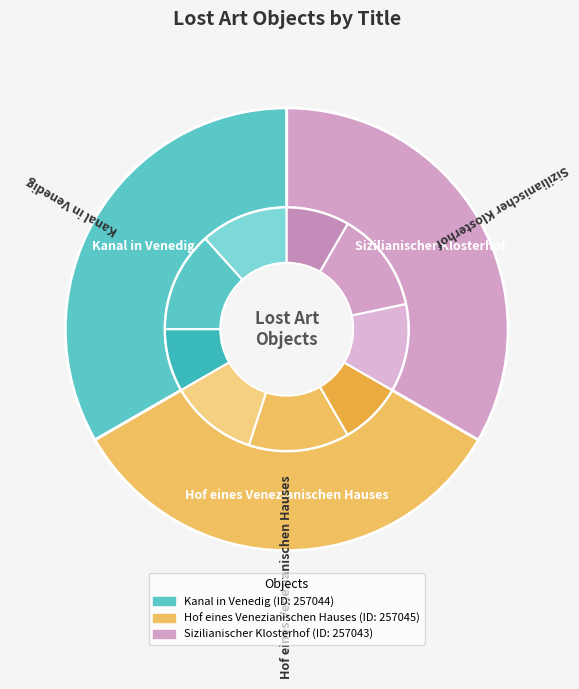

To the nearest percent, what percentage of the pie is Kanal in Venedig?

33%